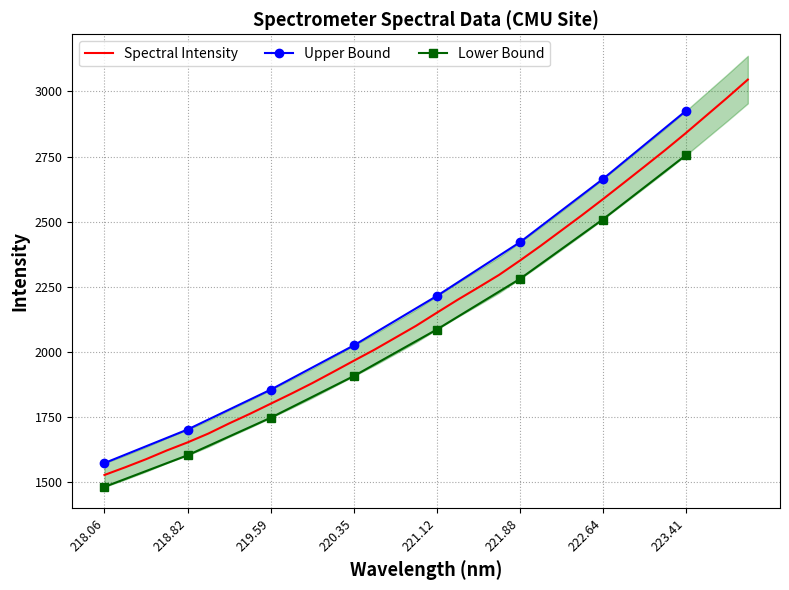

What is the lowest value of the Spectral Intensity series?

1525.7